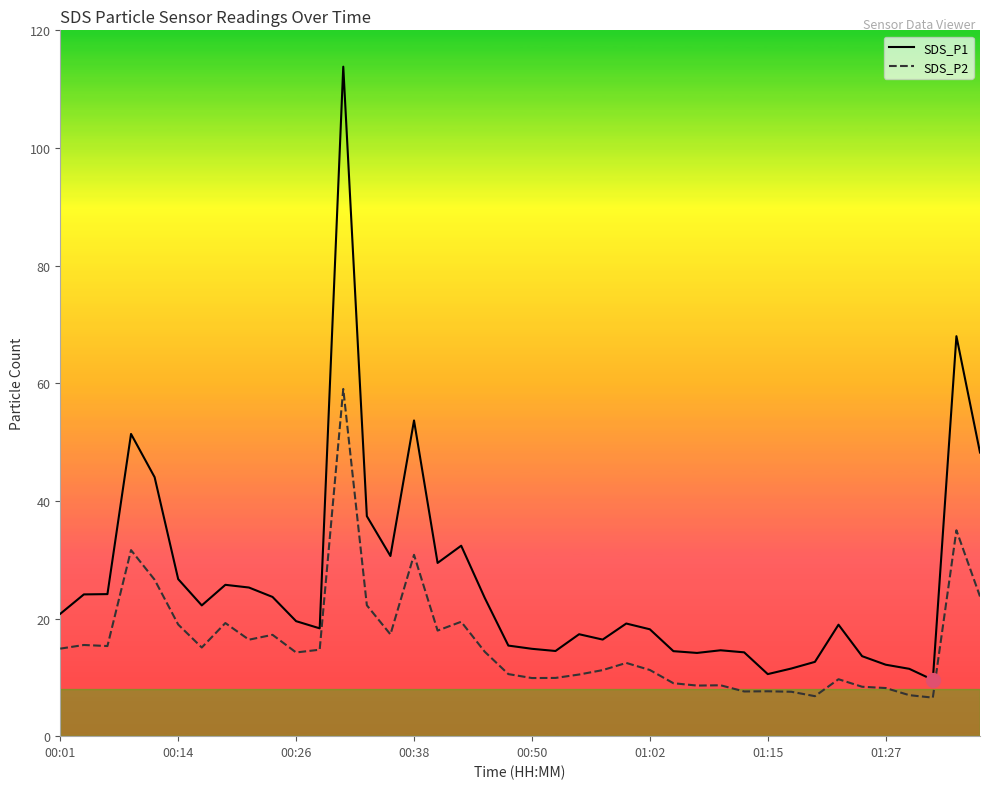

Rank the series by their maximum value, from highest to lowest.

SDS_P1, SDS_P2